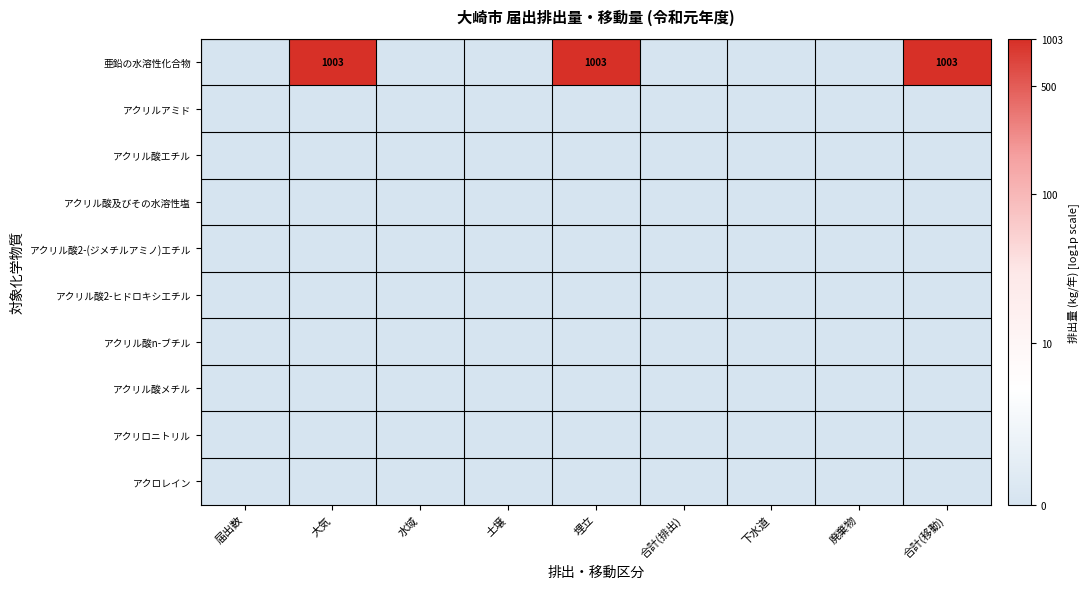

List the series in order of their peak value, lowest first.

アクリルアミド, アクリル酸エチル, アクリル酸及びその水溶性塩, アクリル酸2-(ジメチルアミノ)エチル, アクリル酸2-ヒドロキシエチル, アクリル酸n-ブチル, アクリル酸メチル, アクリロニトリル, アクロレイン, 亜鉛の水溶性化合物